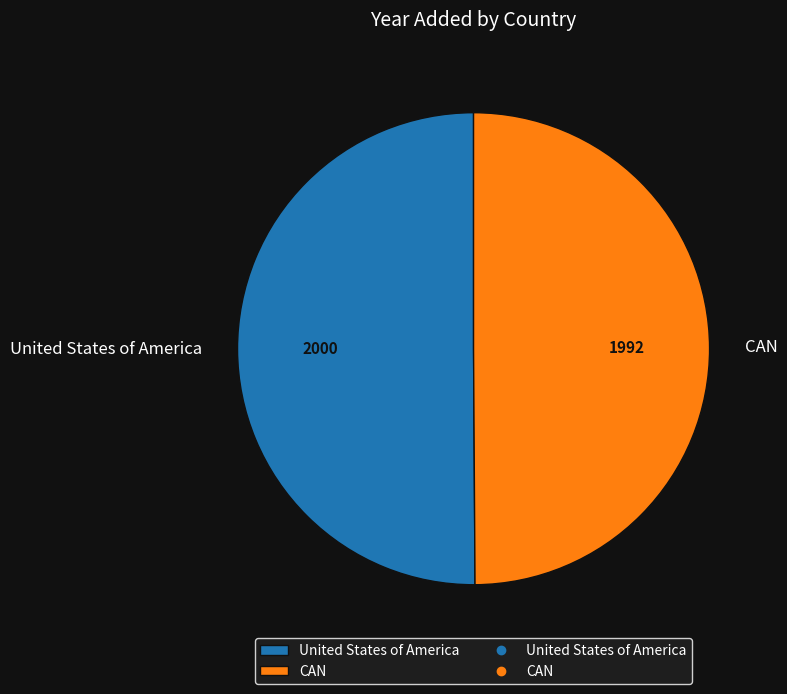

Combined, do CAN and United States of America account for over 50%?

Yes